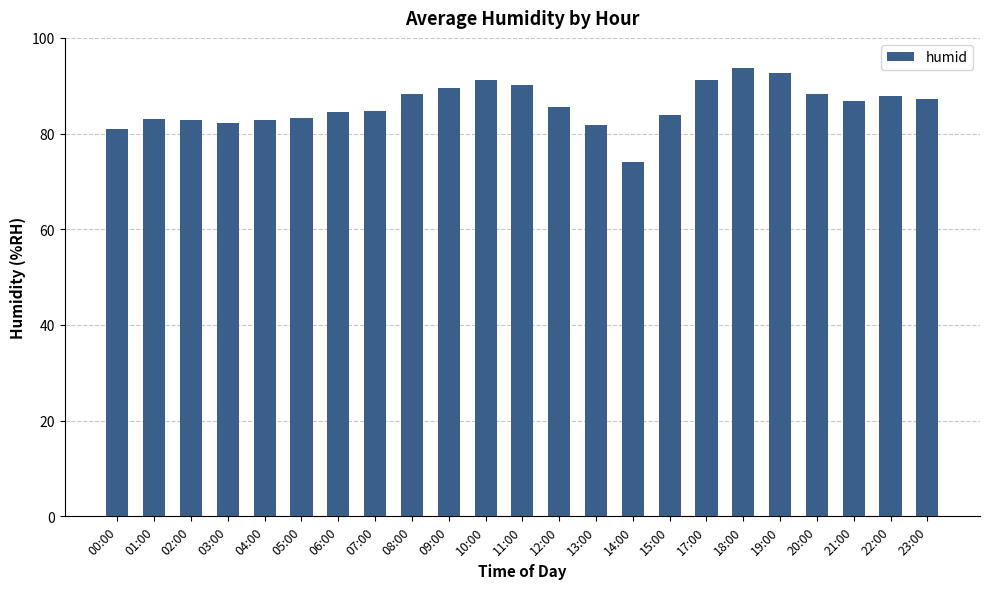

What is the difference between the maximum and second lowest values?

12.8